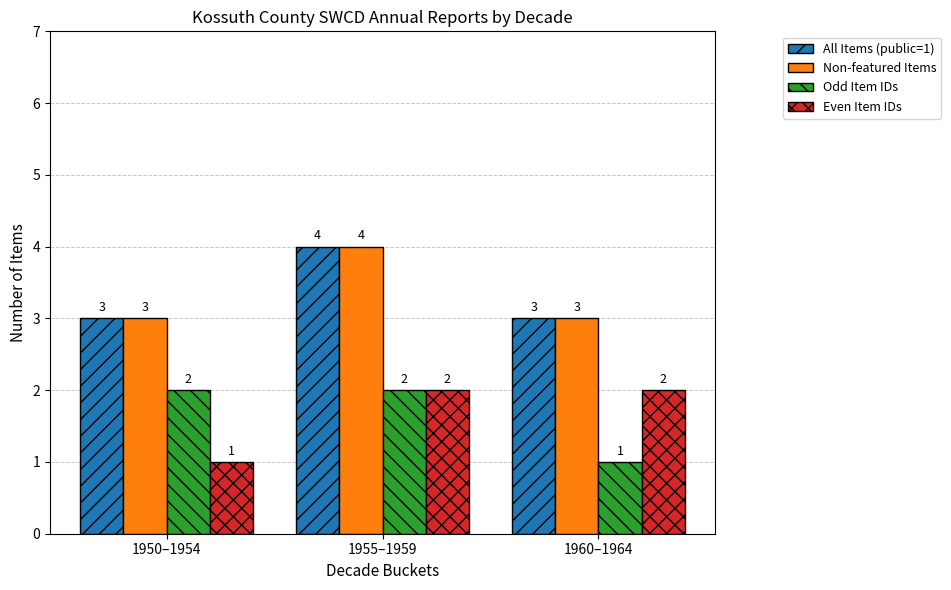

At which label does Non-featured Items reach its peak?

1955–1959